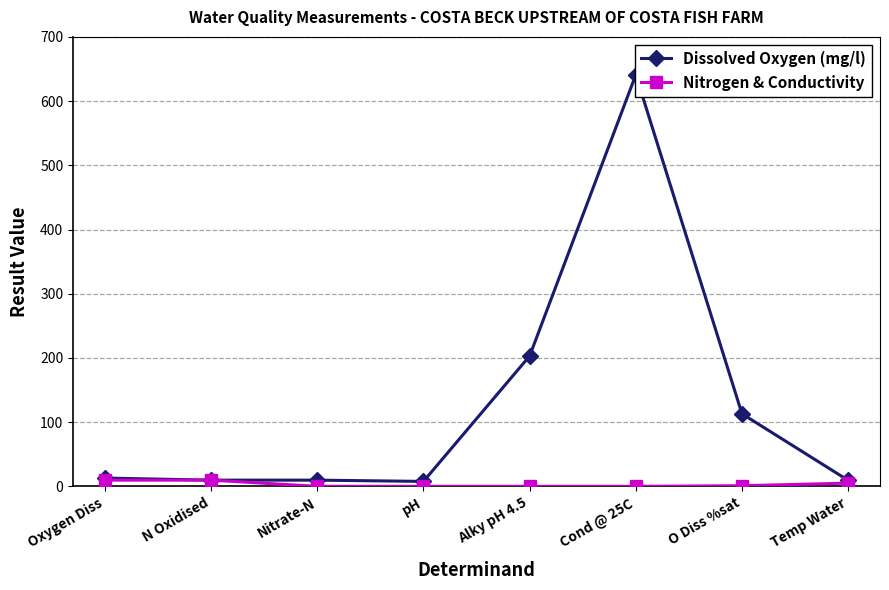

What is the difference between the maximum and minimum values in the Dissolved Oxygen (mg/l) series?

633.3